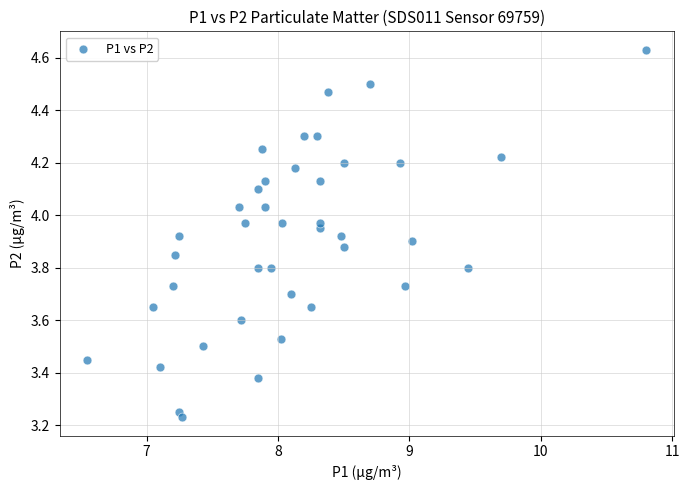

What is the range of Y values (max minus min)?

1.4